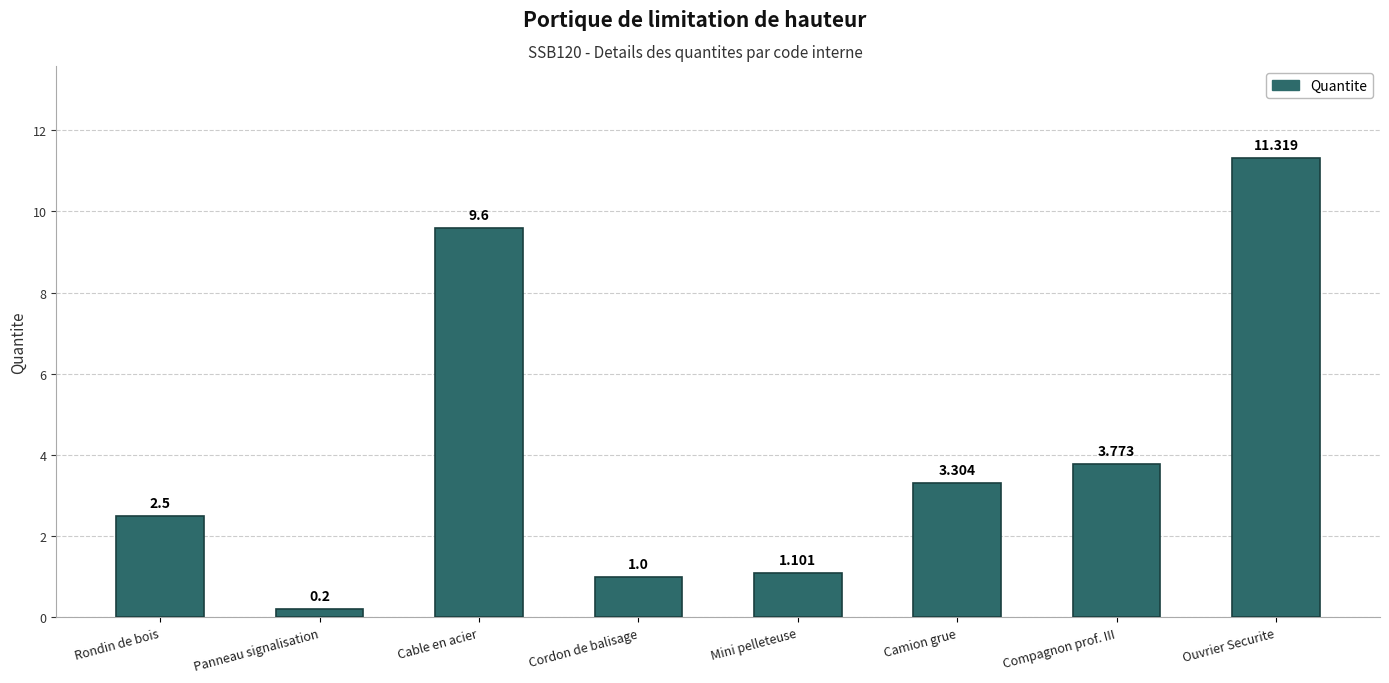

What is the sum of all values?

32.8